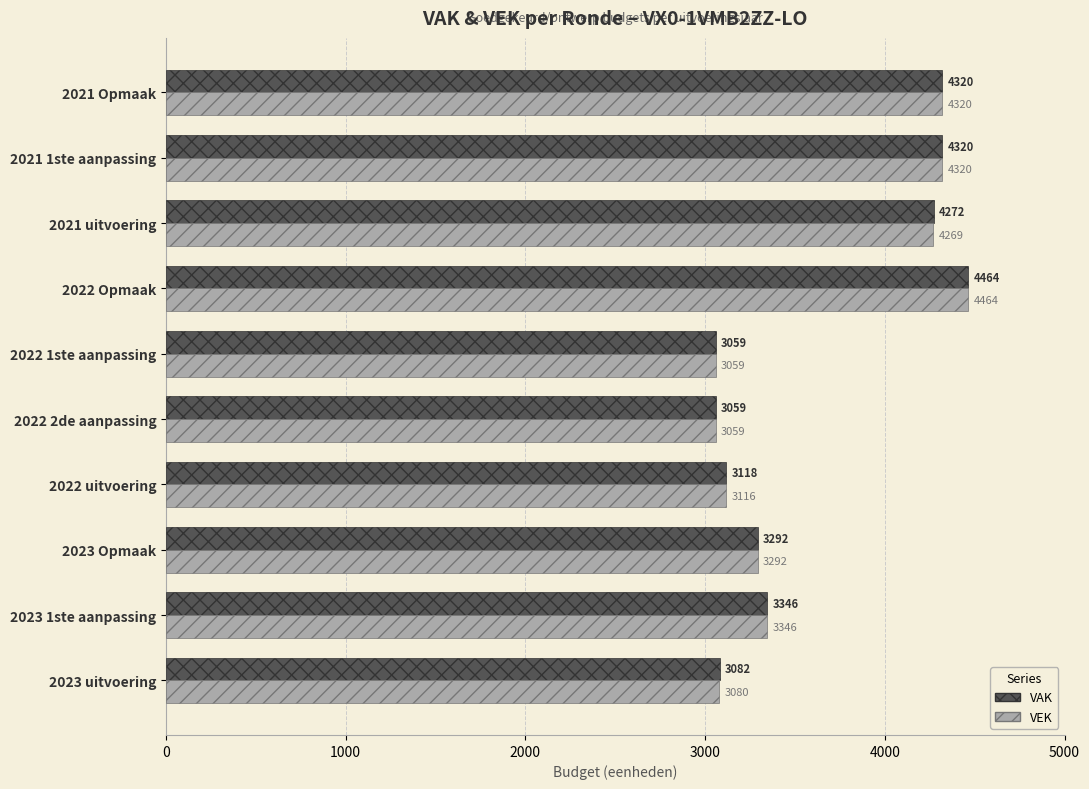

At which category is the sum across all series the highest?

2022 Opmaak